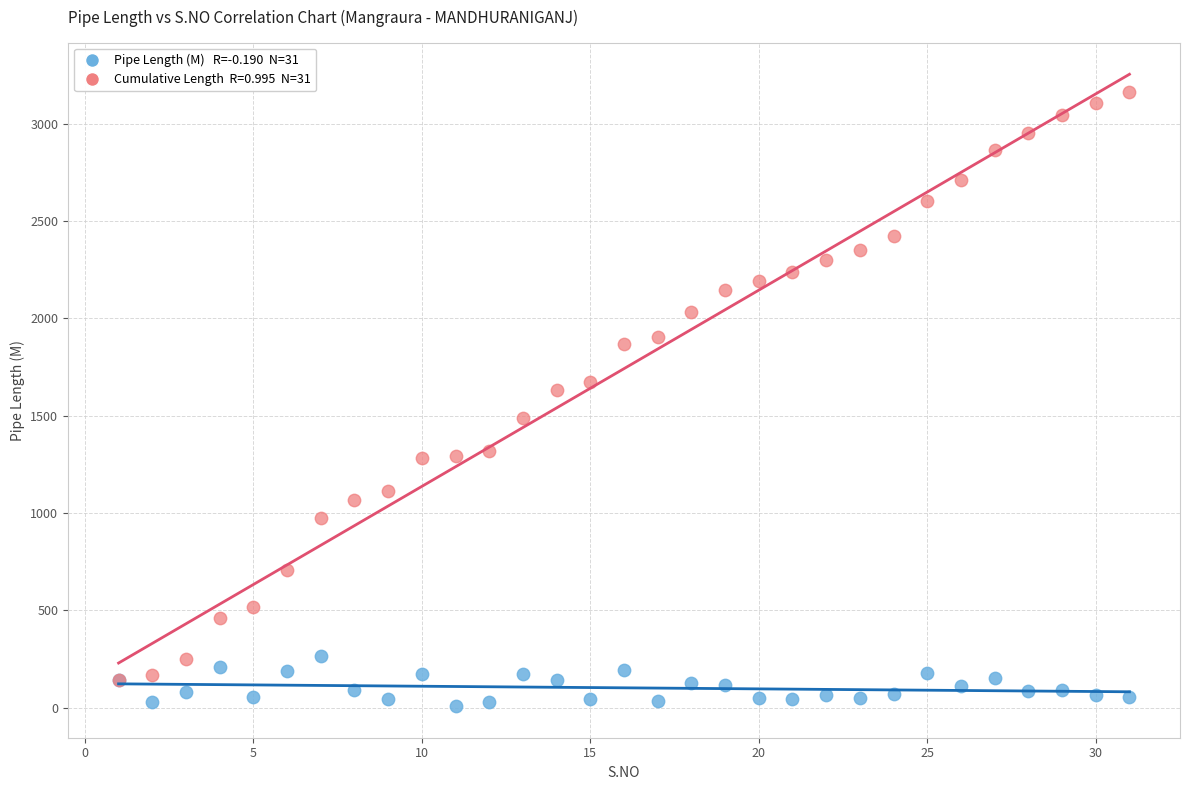

Across all series, what Y value is closest to 1585?

1631